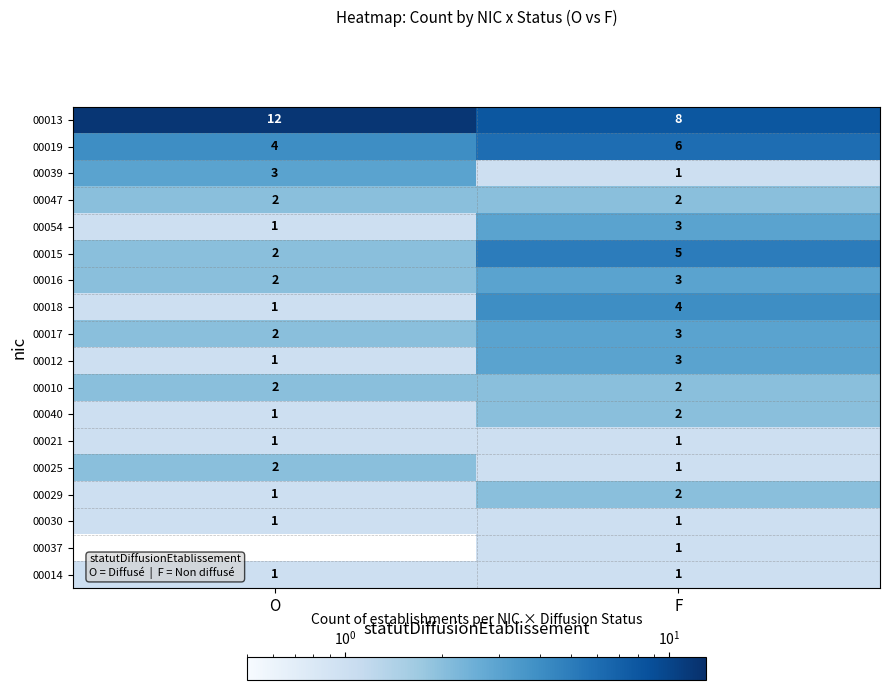

List the labels in order of 00054 value, smallest first.

O, F